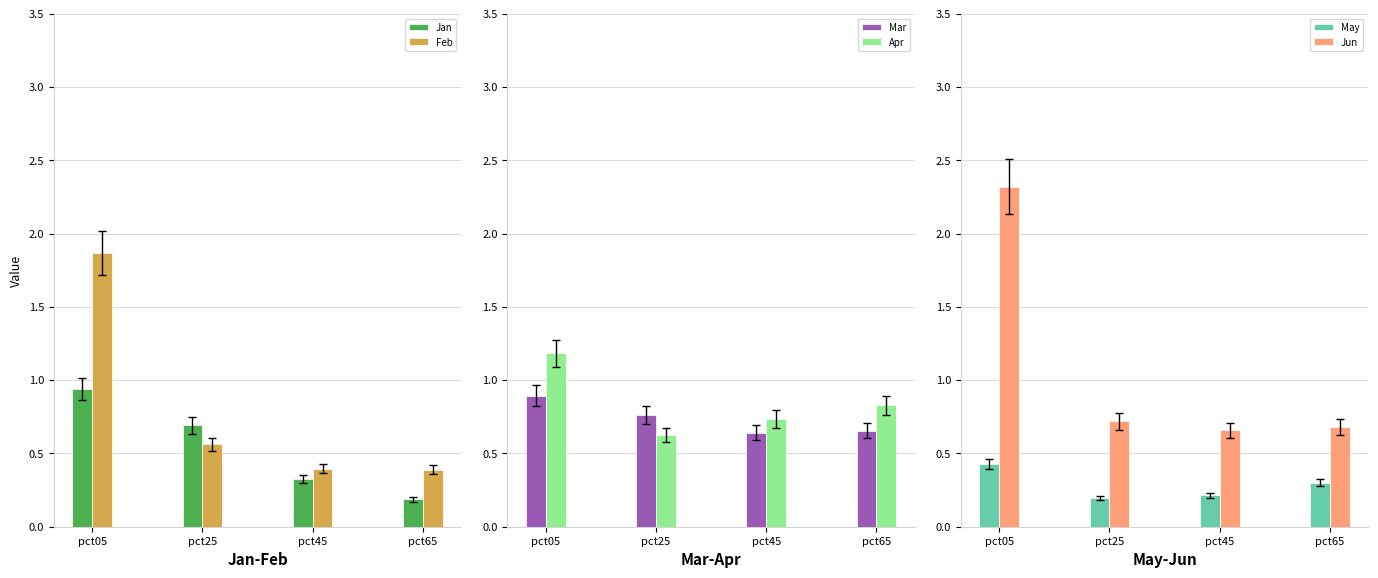

What is the difference between the Mar values at pct45 and pct25?

0.1